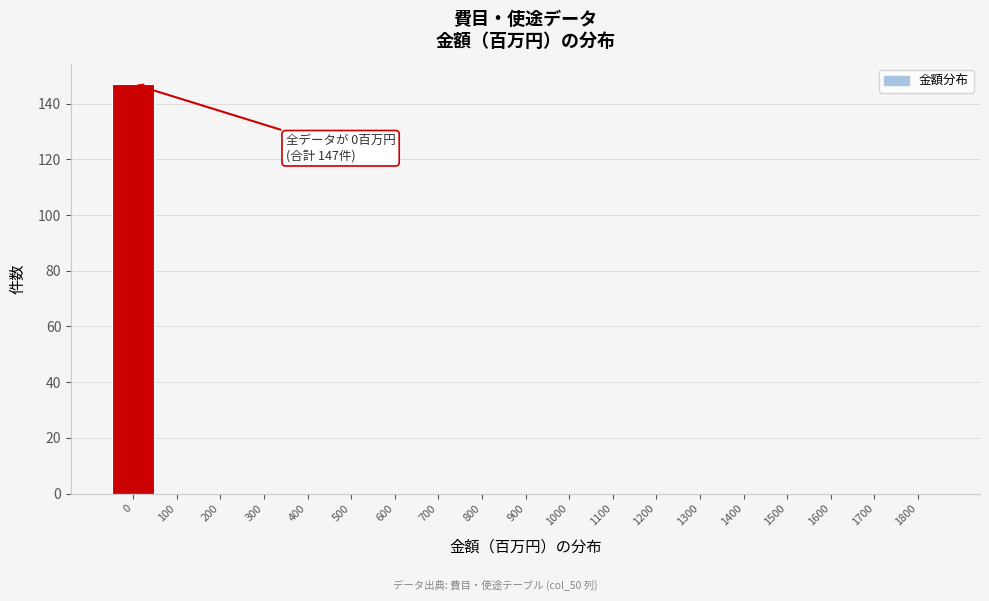

Reading left to right, transcribe all the data shown in this chart.

0=147	100=0	200=0	300=0	400=0	500=0	600=0	700=0	800=0	900=0	1000=0	1100=0	1200=0	1300=0	1400=0	1500=0	1600=0	1700=0	1800=0